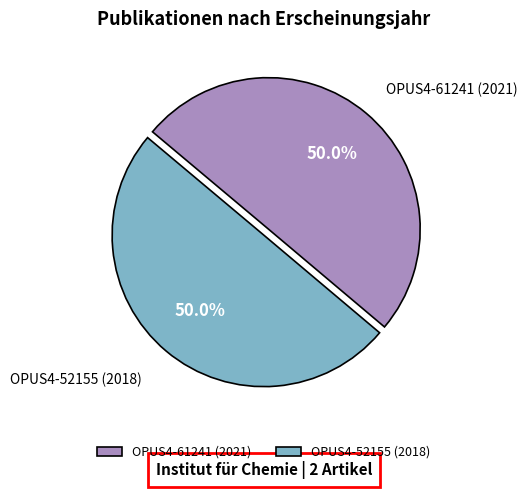

To the nearest percent, what portion does OPUS4-61241 (2021) represent?

50%